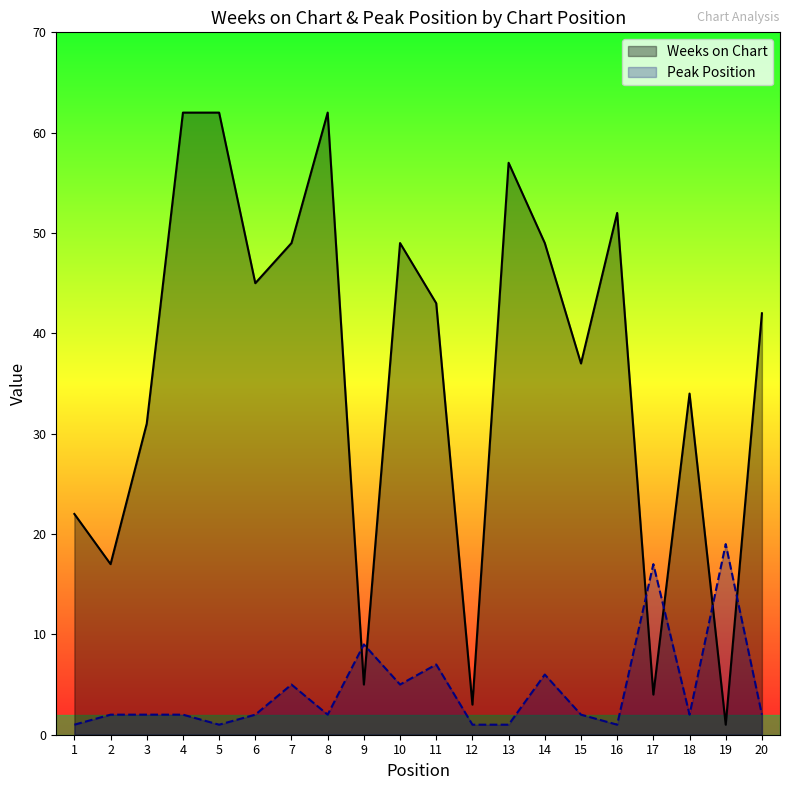

Rank the categories by Peak Position value from lowest to highest.

1, 5, 12, 13, 16, 2, 3, 4, 6, 8, 15, 18, 20, 7, 10, 14, 11, 9, 17, 19